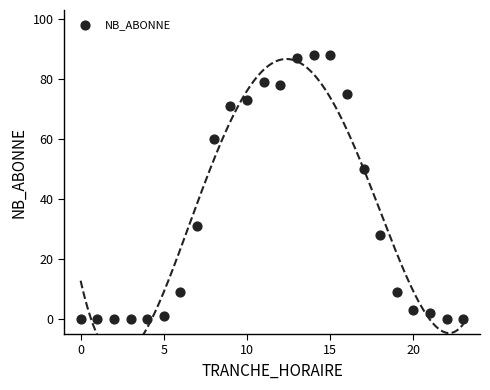

What is the range of X values (max minus min)?

23